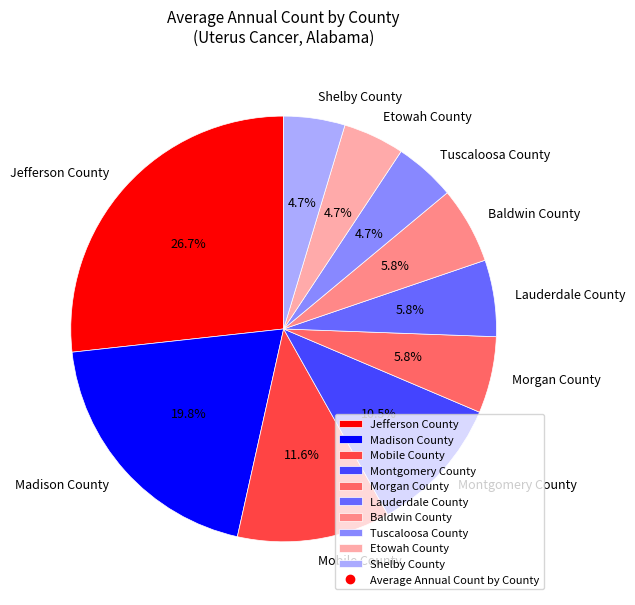

Approximately how many times larger is the value at Tuscaloosa County compared to Morgan County?

0.8